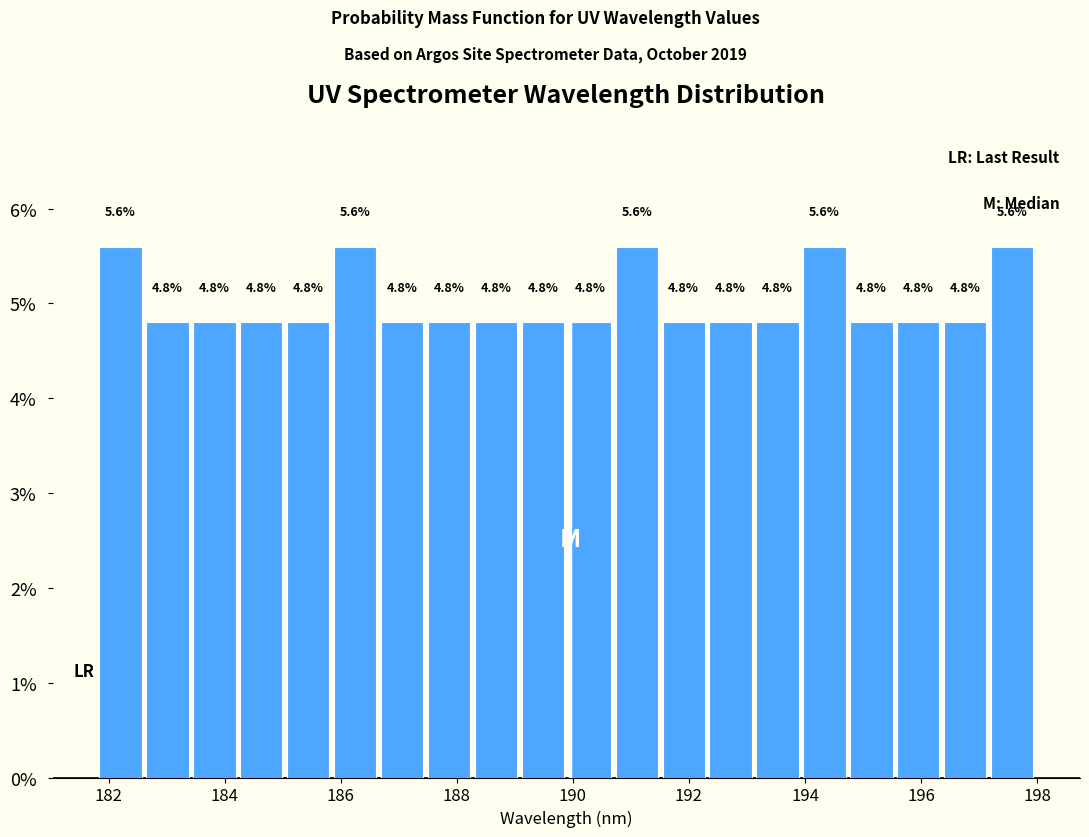

Reading left to right, list every bar in this chart as the range it spans on the x-axis followed by its height. The bar edges are not printed on the chart, so give them approximately, as read against the axis.

181.8 to 182.6: 5.6
182.6 to 183.4: 4.8
183.4 to 184.2: 4.8
184.2 to 185.0: 4.8
185.0 to 185.8: 4.8
185.8 to 186.6: 5.6
186.6 to 187.6: 4.8
187.6 to 188.4: 4.8
188.4 to 189.2: 4.8
189.2 to 190.0: 4.8
190.0 to 190.8: 4.8
190.8 to 191.6: 5.6
191.6 to 192.4: 4.8
192.4 to 193.2: 4.8
193.2 to 194.0: 4.8
194.0 to 194.8: 5.6
194.8 to 195.6: 4.8
195.6 to 196.4: 4.8
196.4 to 197.2: 4.8
197.2 to 198.0: 5.6